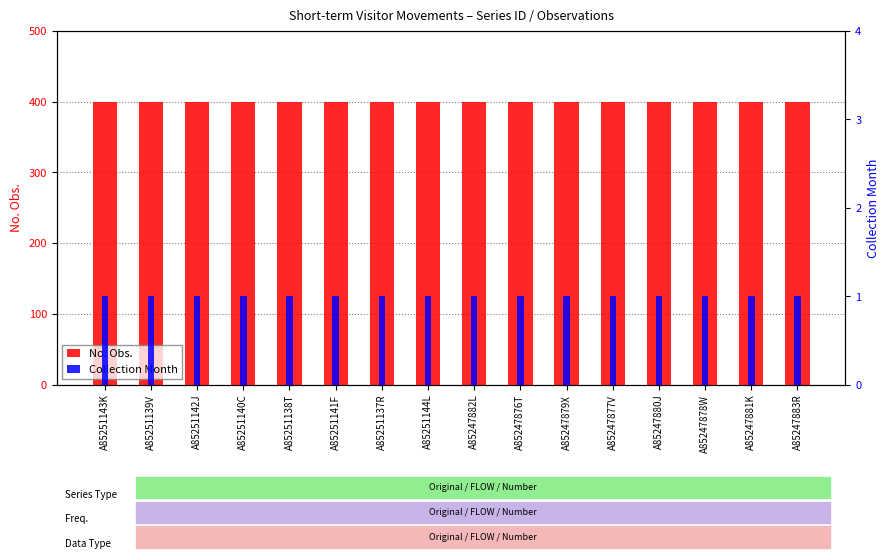

What are all the series names shown in the legend?

No. Obs., Collection Month